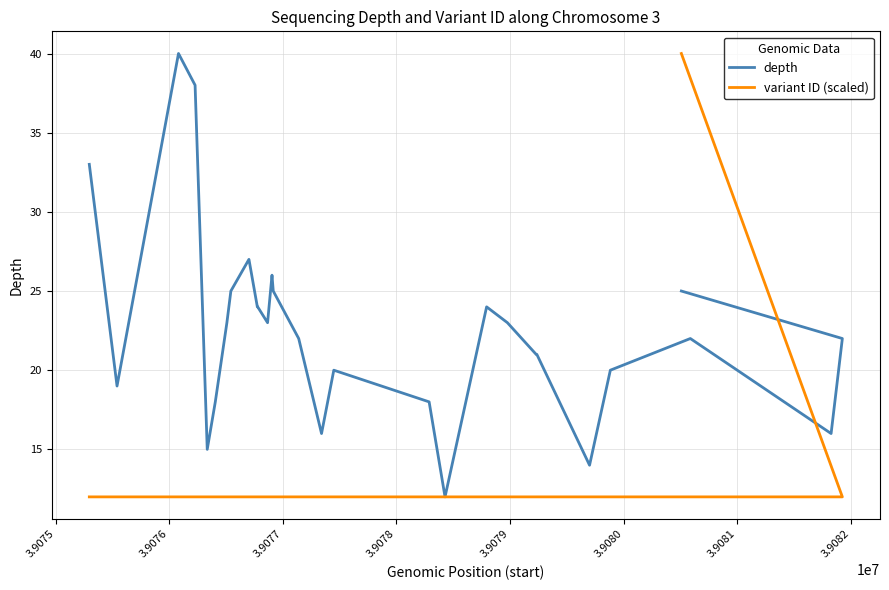

How many data points in depth are less than 22?

12